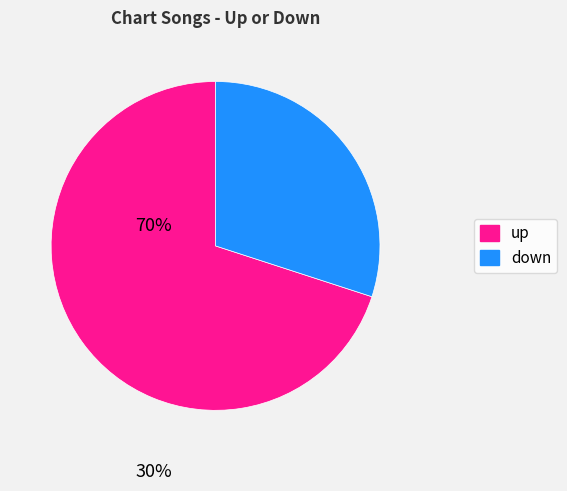

Is it true that up is 61% of the pie?

False